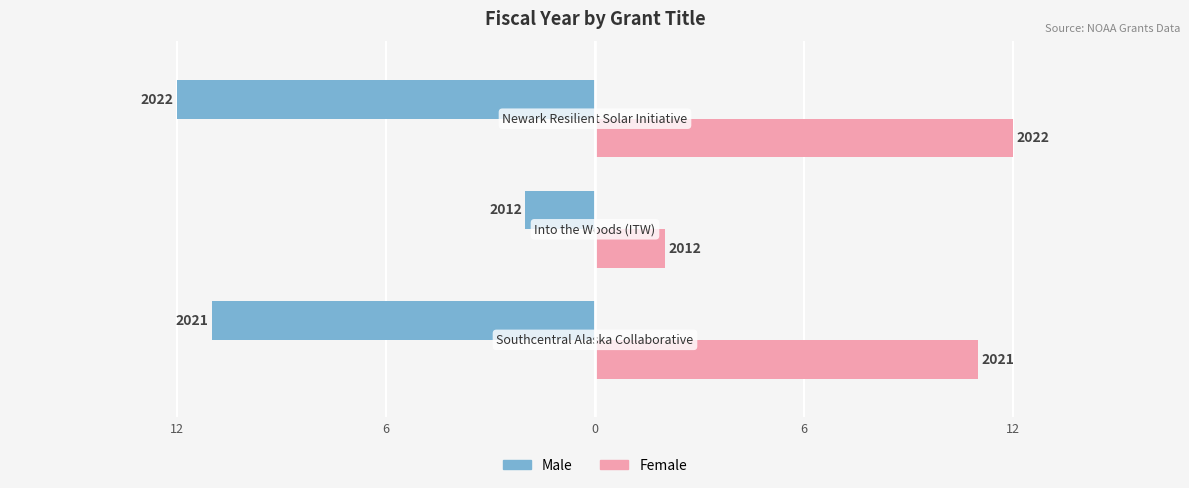

At how many categories does at least one series exceed 11?

1